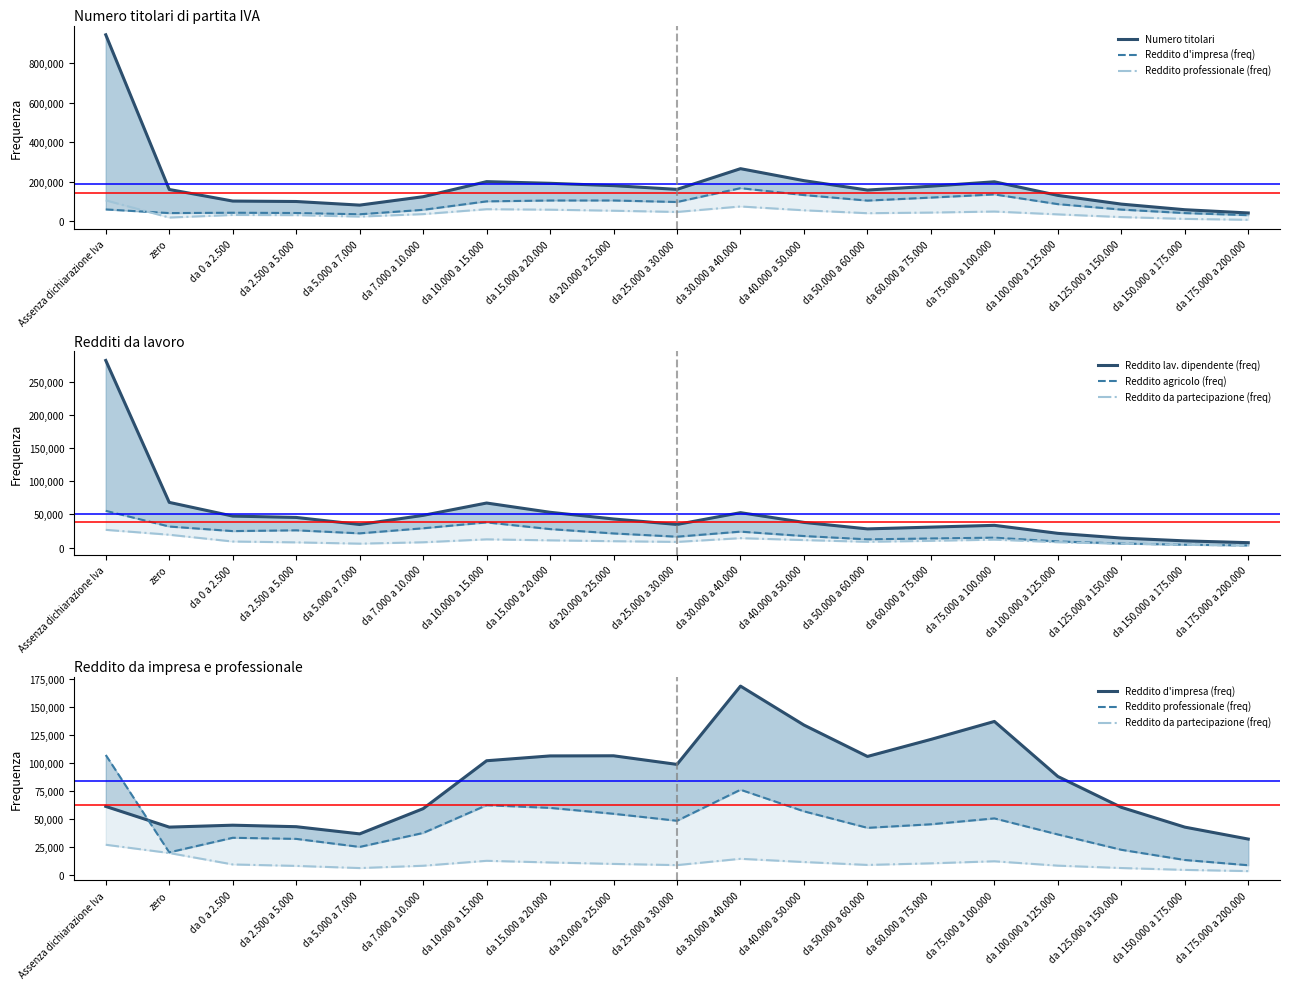

What is the difference between the Reddito d'impresa (freq) values at da 60.000 a 75.000 and da 175.000 a 200.000?

88971